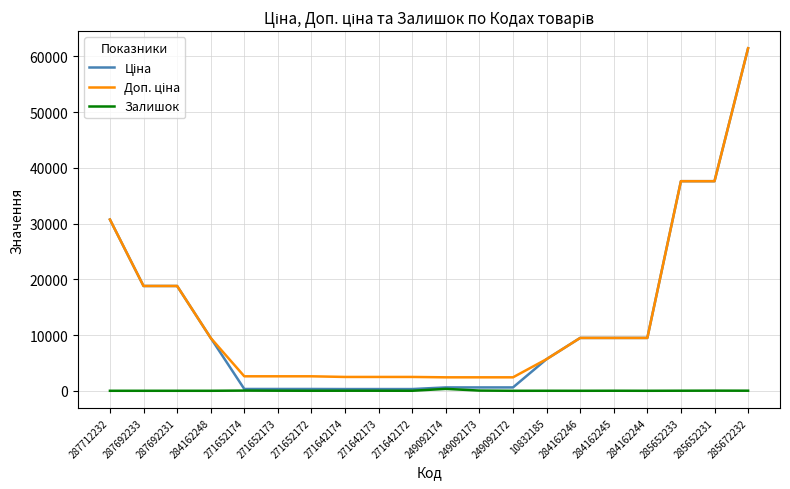

The Залишок series shows 4.0 at 271652172. True or false?

True